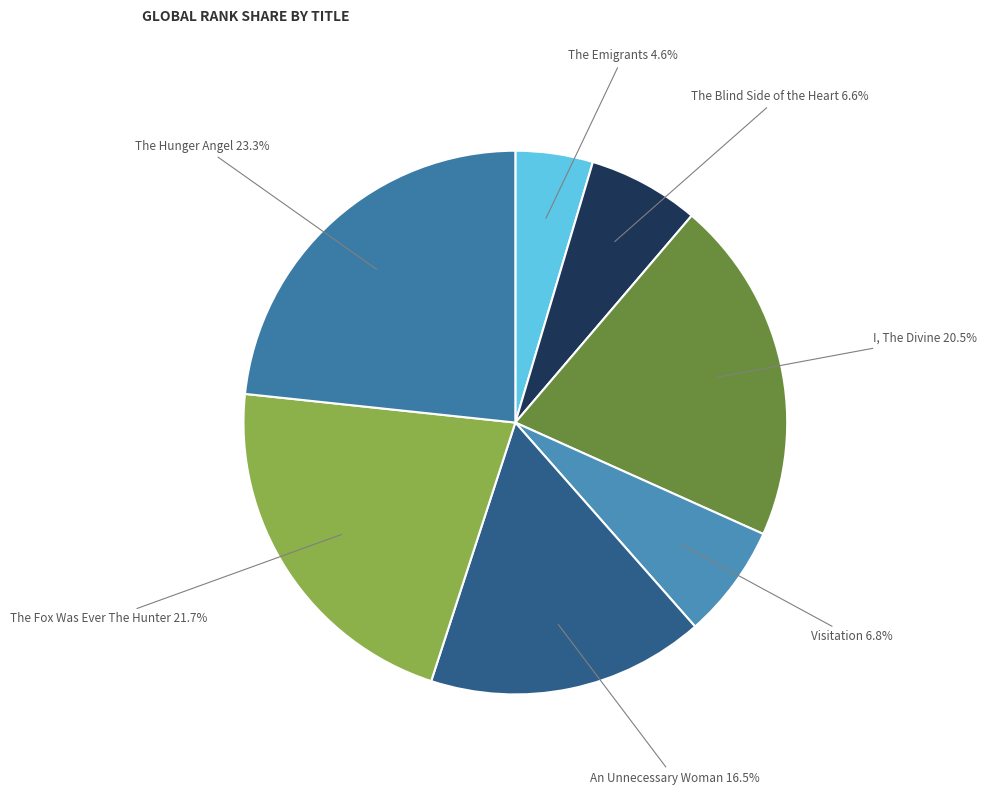

How many slices are in this pie chart?

7